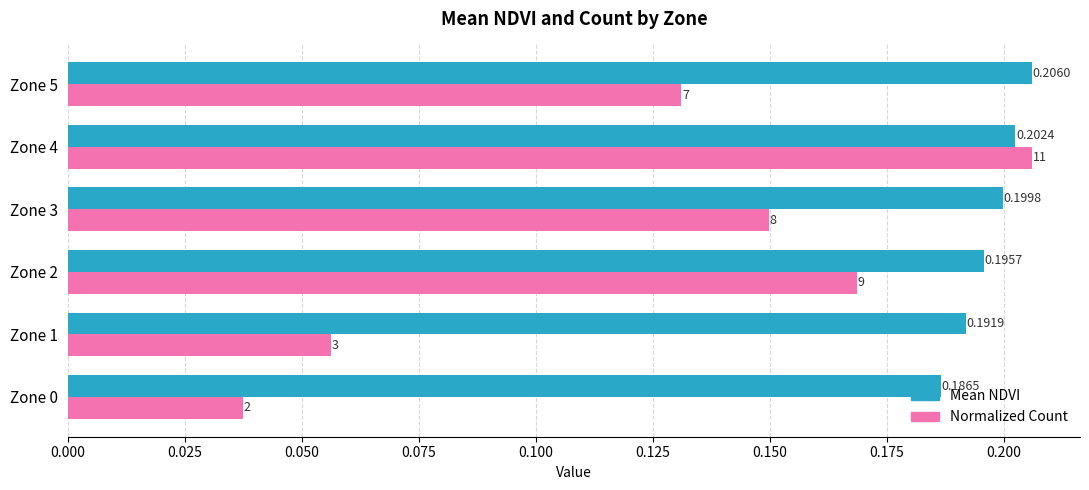

Is the value of Normalized Count at Zone 1 greater than the value of Mean NDVI at Zone 3?

No